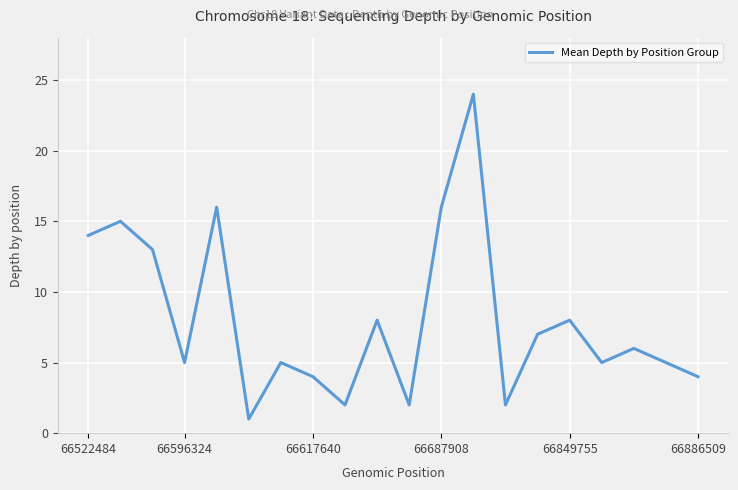

What is the difference between the maximum and minimum values?

23